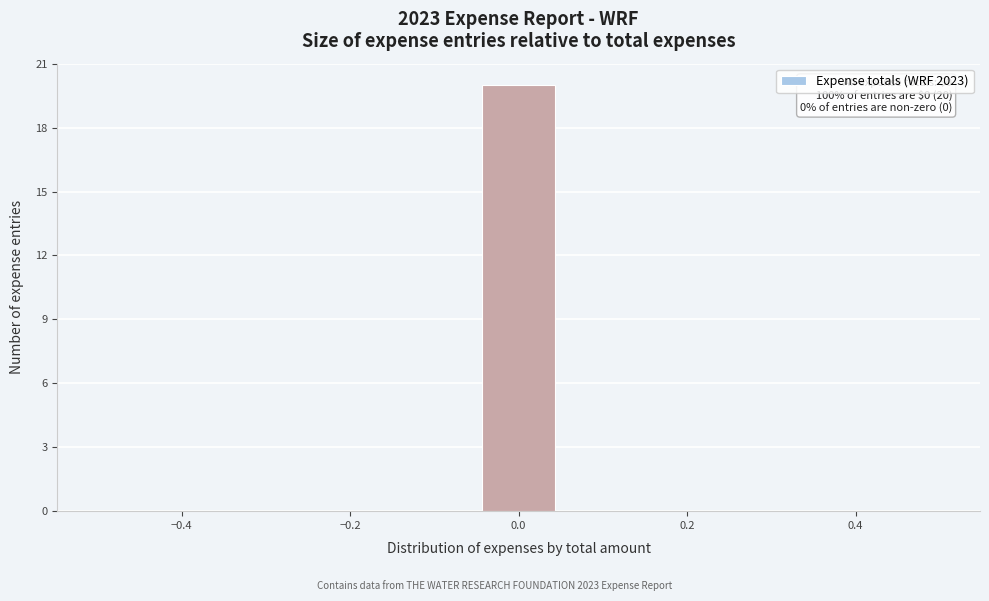

Which range on the x-axis has the tallest bar?

-0.04 to 0.04